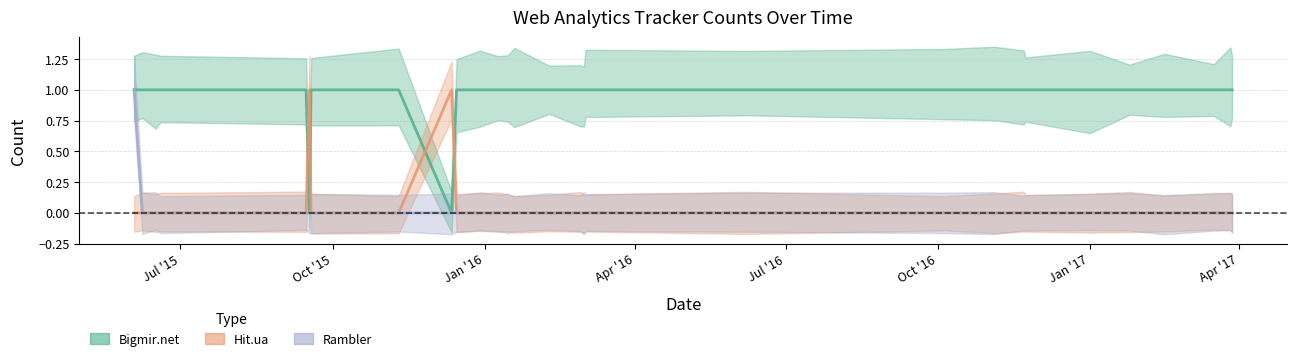

True or false: Bigmir.net has a value of 0 at 2015-09-17.

False